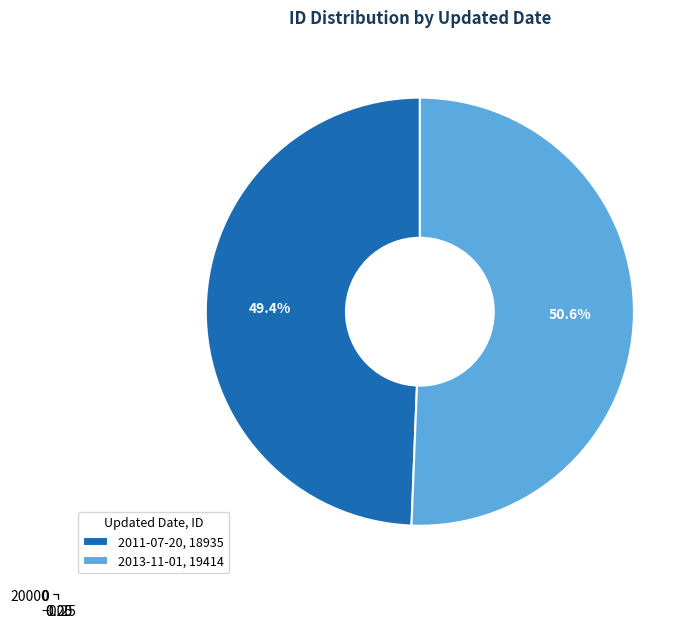

Is 2011-07-20 the majority of the pie?

No